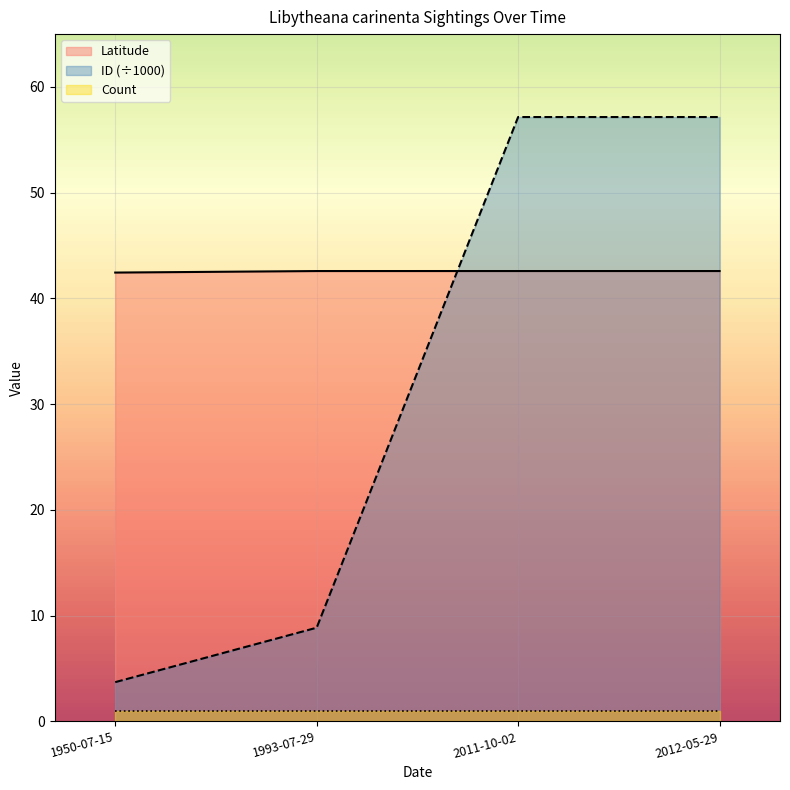

At 1993-07-29, list the series in order from largest to smallest.

Latitude, ID (÷1000), Count